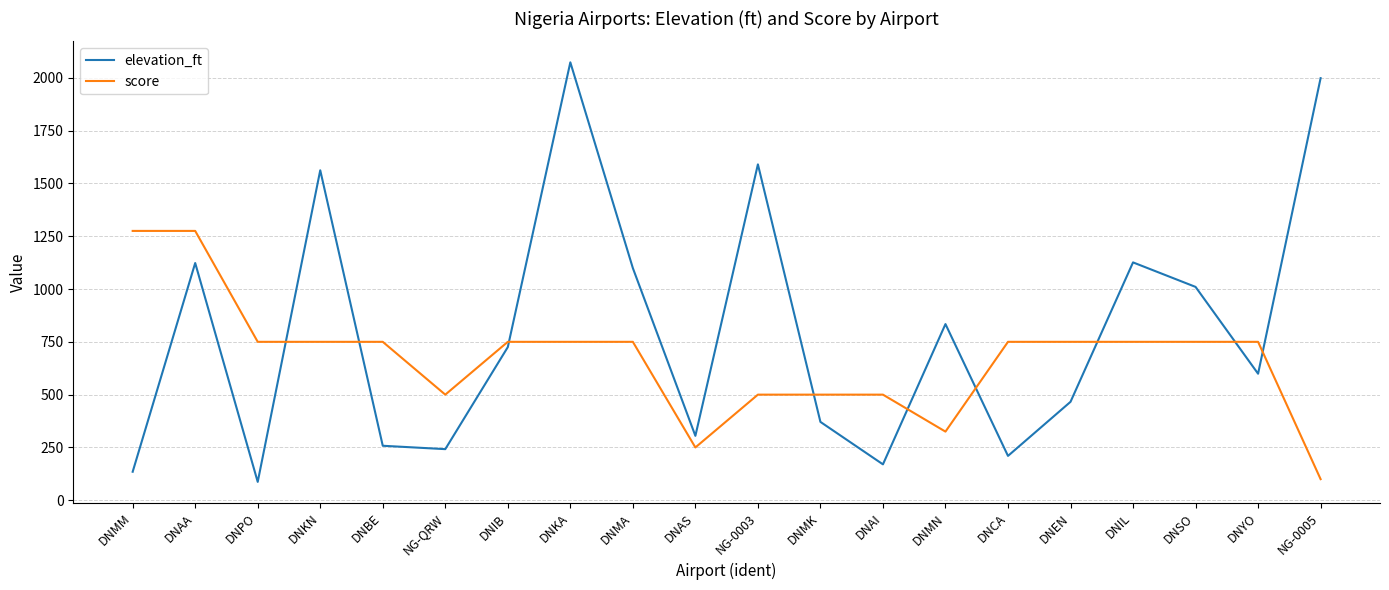

What are all the series names shown in the legend?

elevation_ft, score